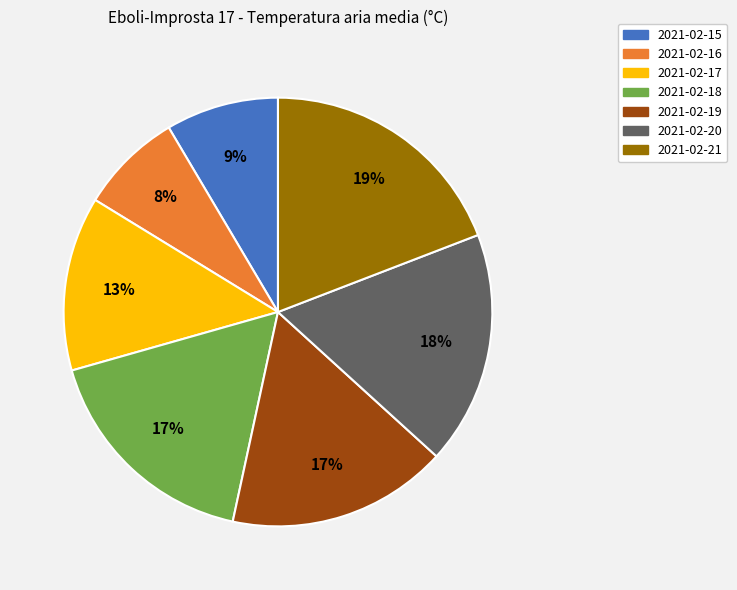

To the nearest percent, what is the average slice percentage?

14%